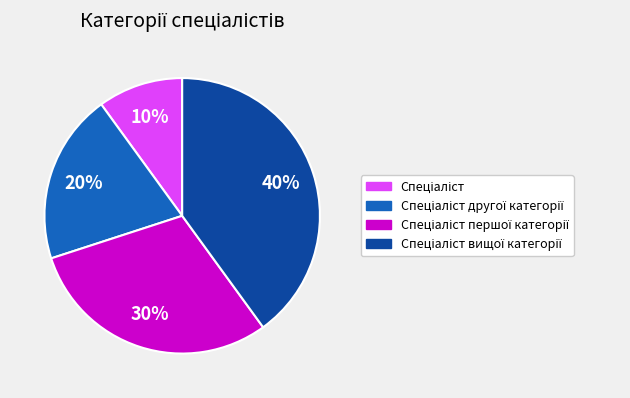

Count the number of slices in the pie.

4